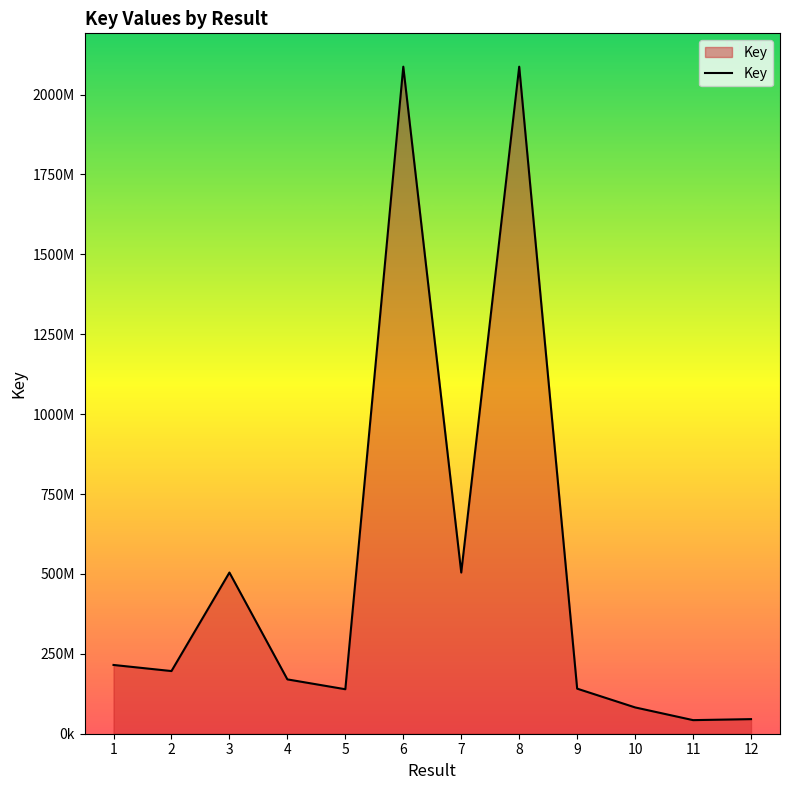

List the labels in order of value, largest first.

6, 8, 3, 7, 1, 2, 4, 9, 5, 10, 12, 11